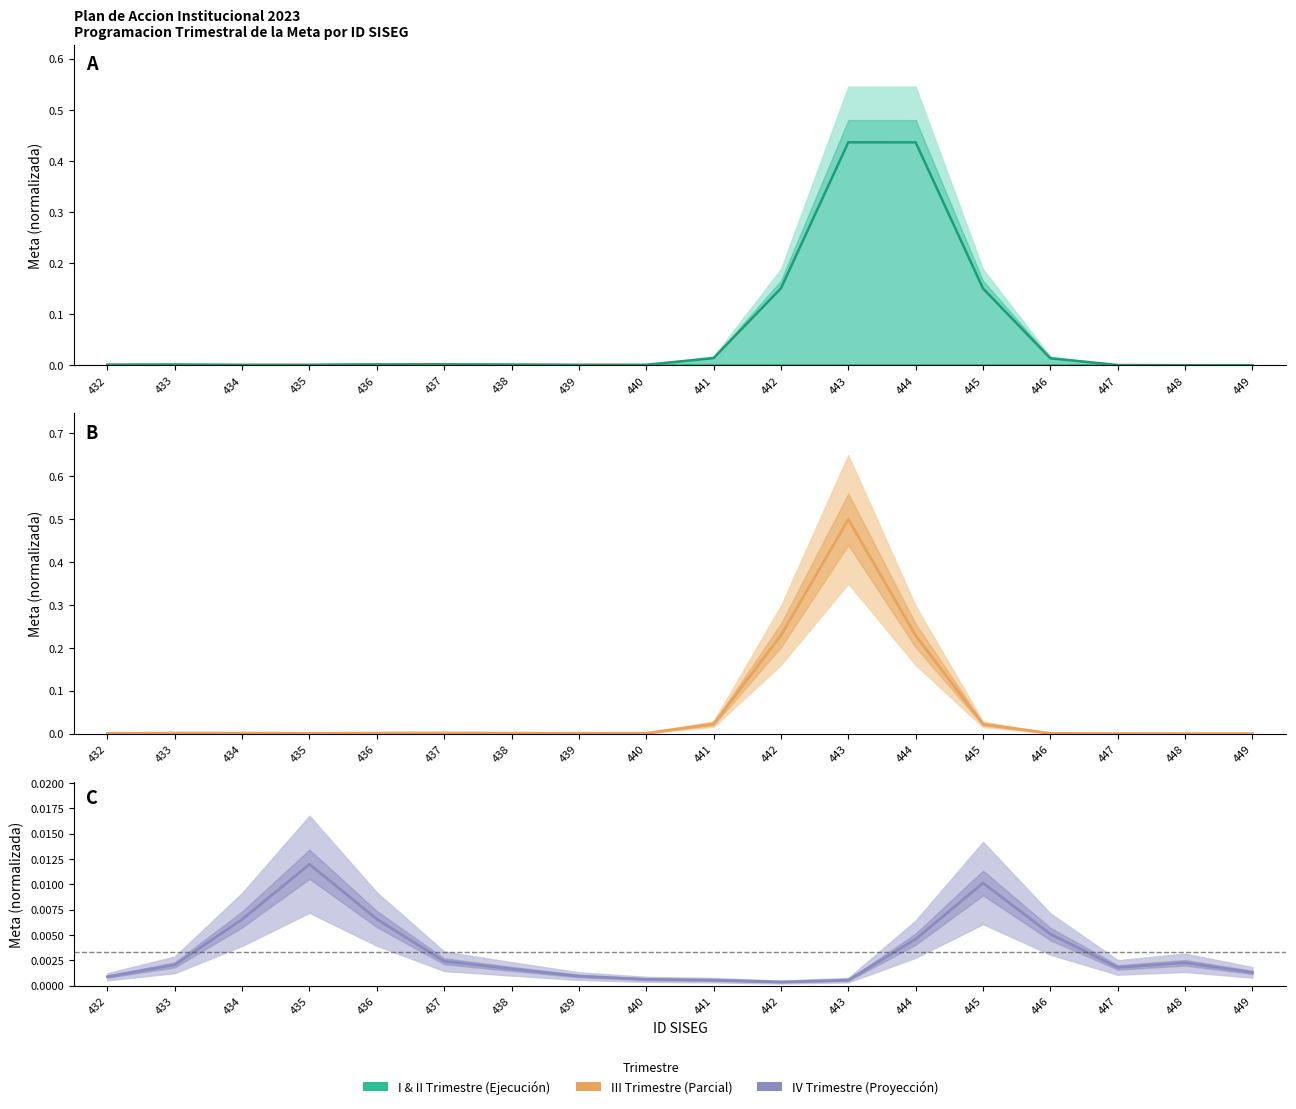

Where is IV Trimestre nearest to the value 0?

442